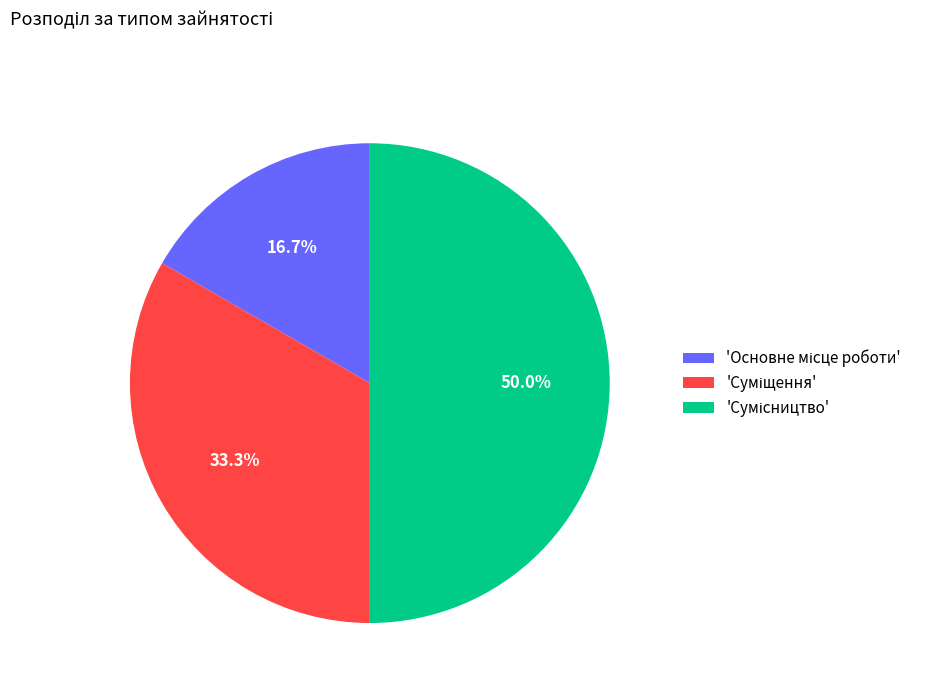

How many segments does this pie chart have?

3